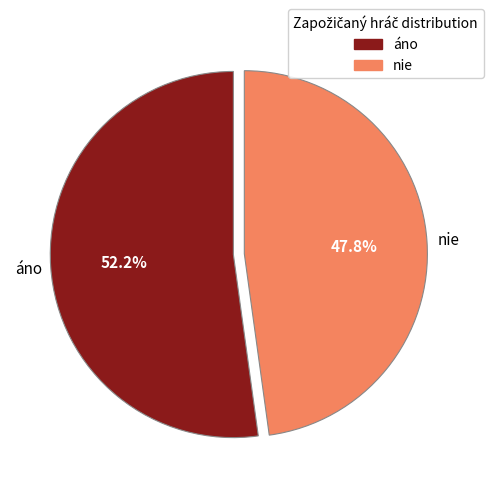

What percentage is the nie slice, to the nearest percent?

48%